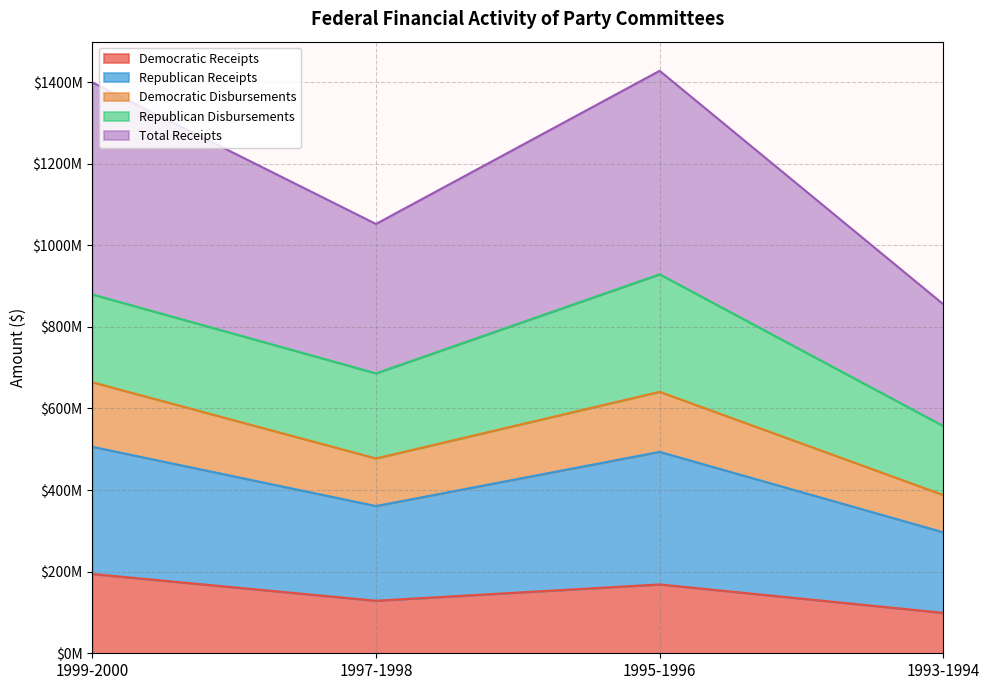

Between 1993-1994 and 1997-1998, which is larger?

1997-1998